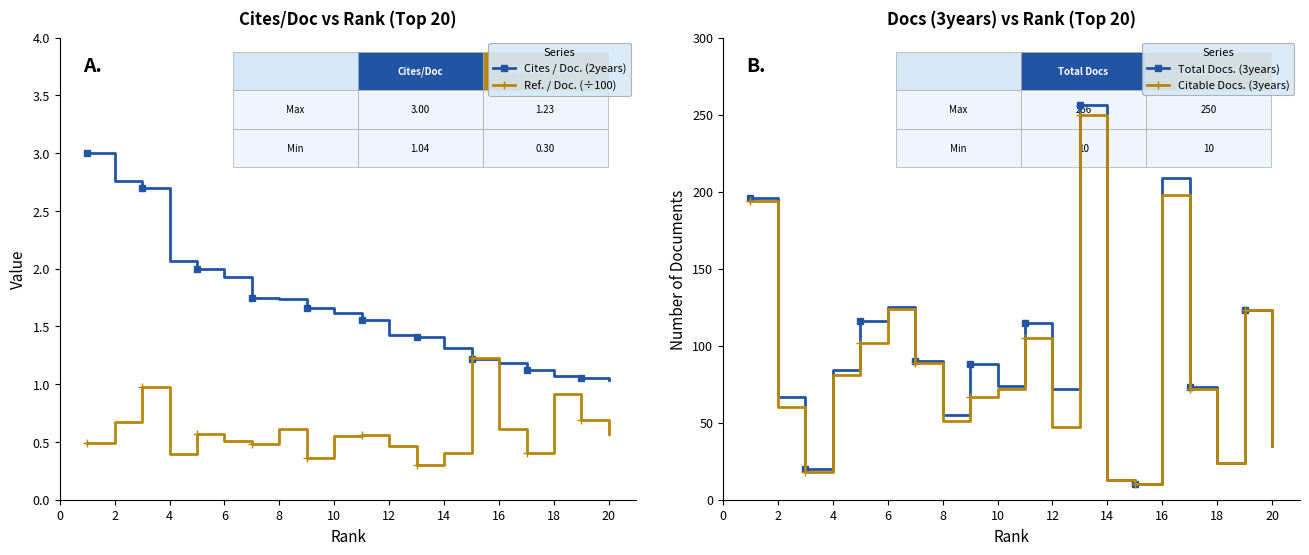

Where is the first local maximum for Citable Docs. (3years)?

6